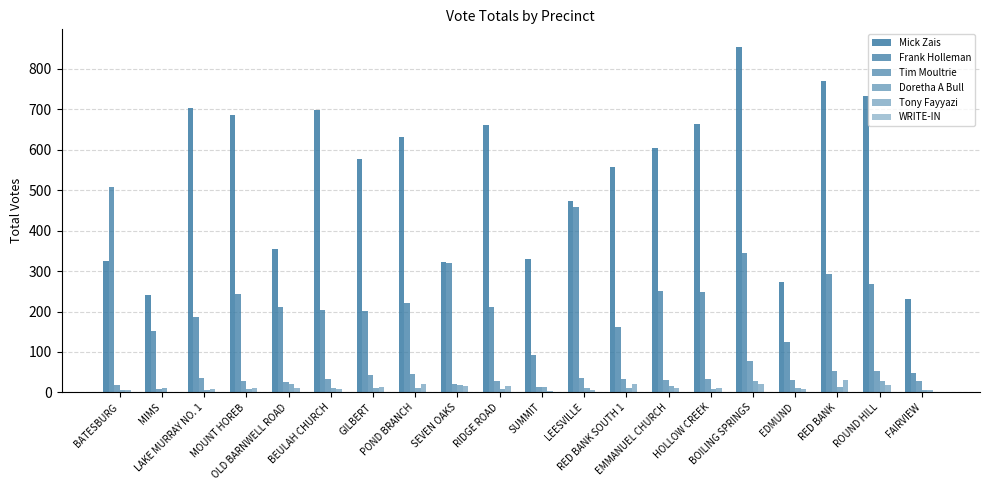

At which label does WRITE-IN reach its minimum?

BATESBURG